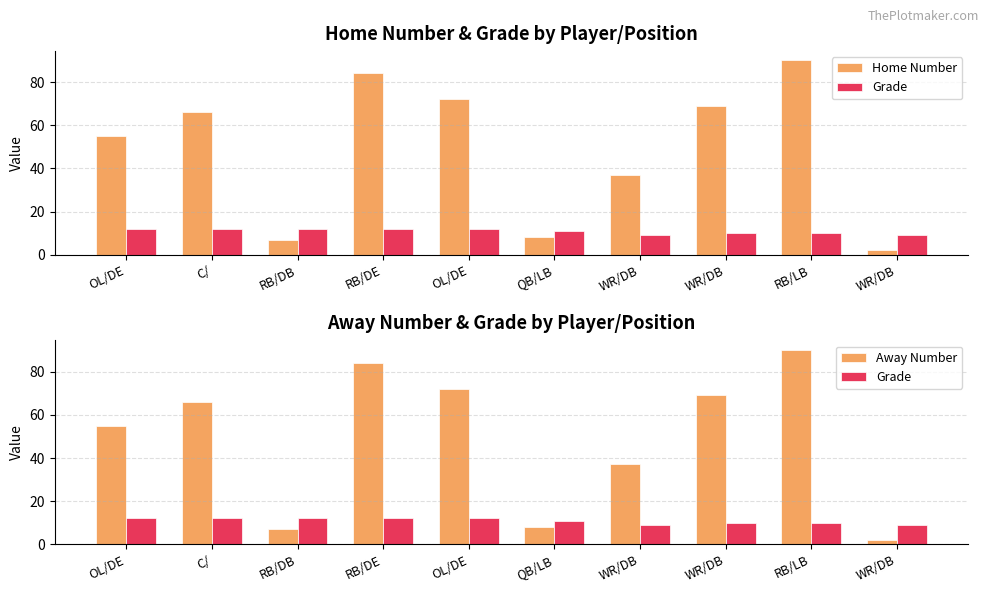

At WR/DB, list the series in order from smallest to largest.

Grade, Home Number, Away Number